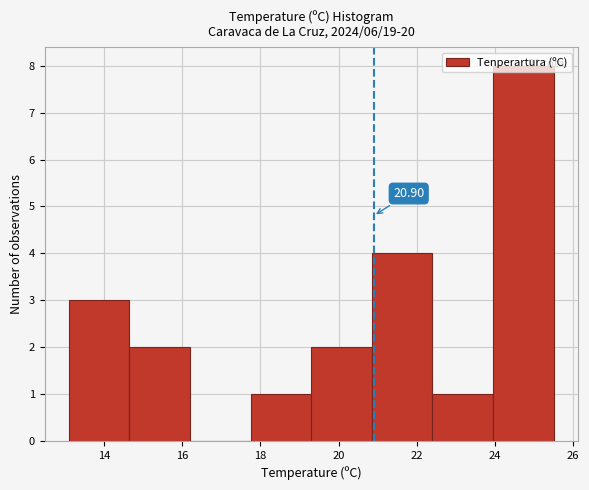

Over which range of the x-axis is the bar tallest?

23.95 to 25.50